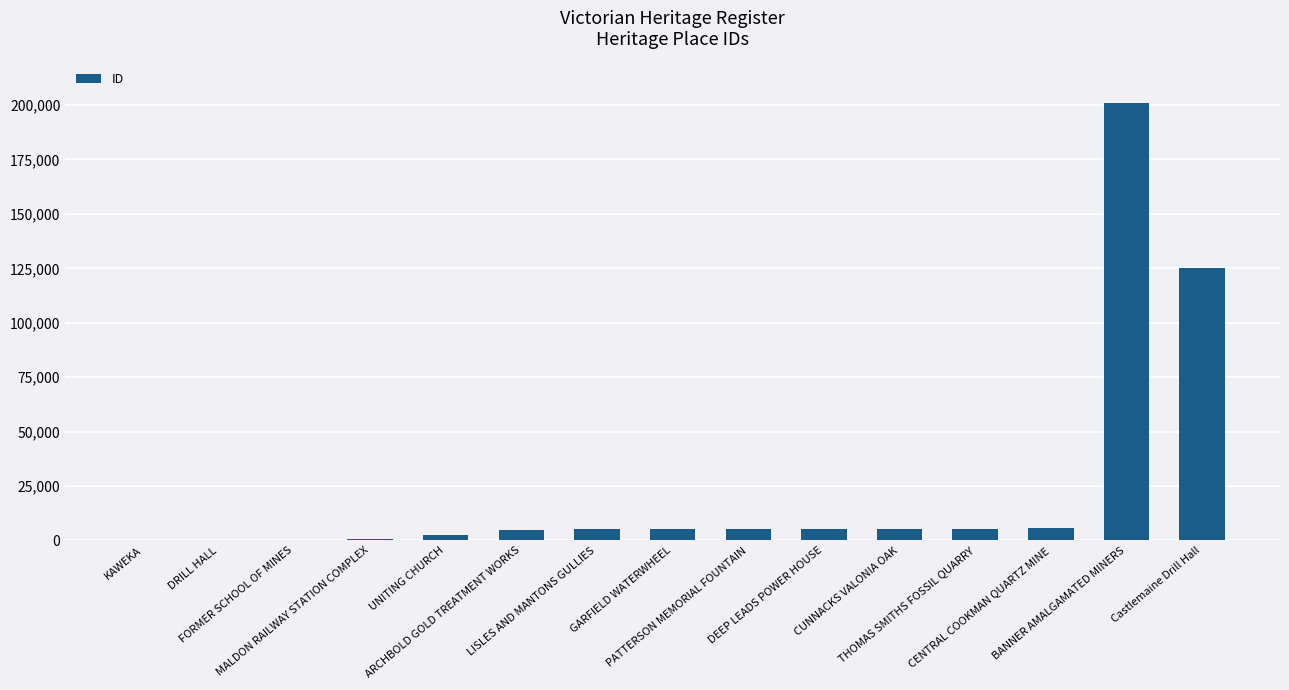

What is the sum of all values?

372594